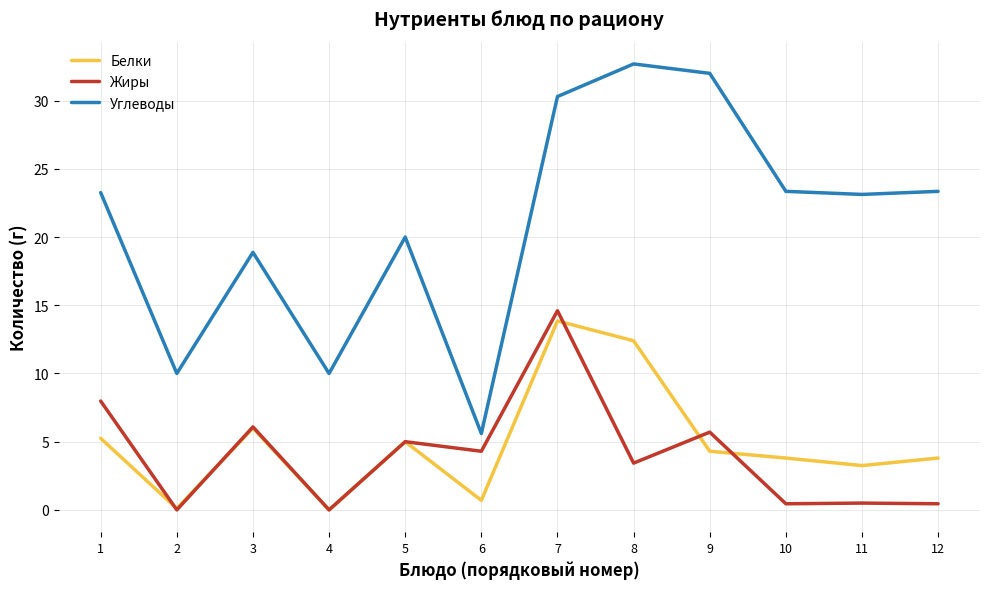

Which series has the largest range (max minus min)?

Углеводы